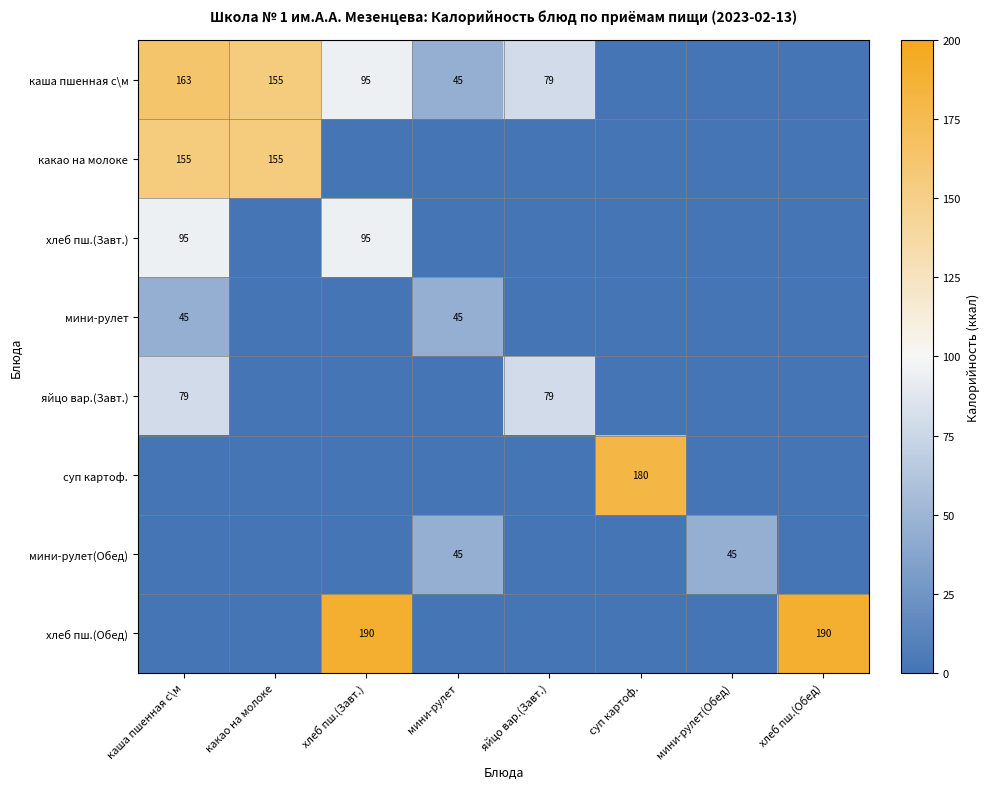

Is it true that каша пшенная с\м equals 216 at какао на молоке?

False